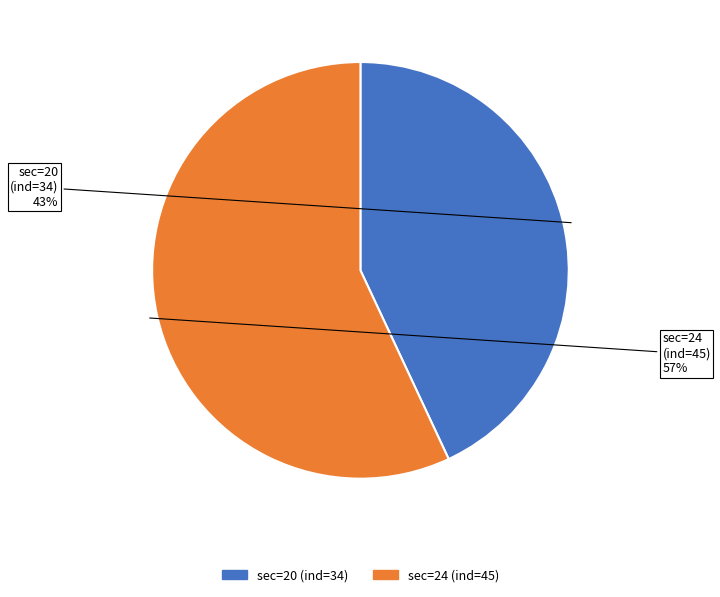

Does any single category account for the majority?

Yes